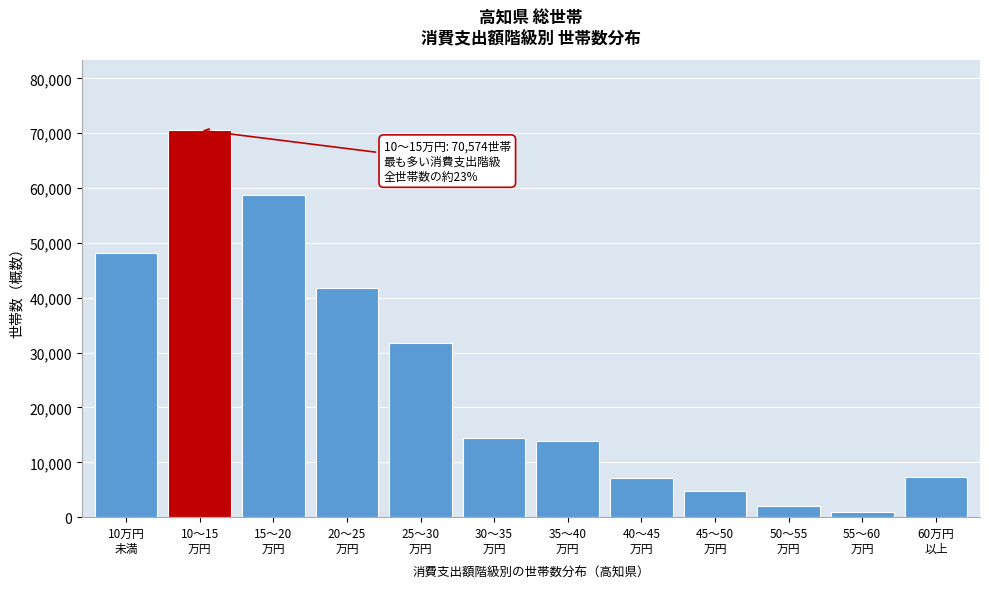

What is the maximum value shown in the chart?

70574